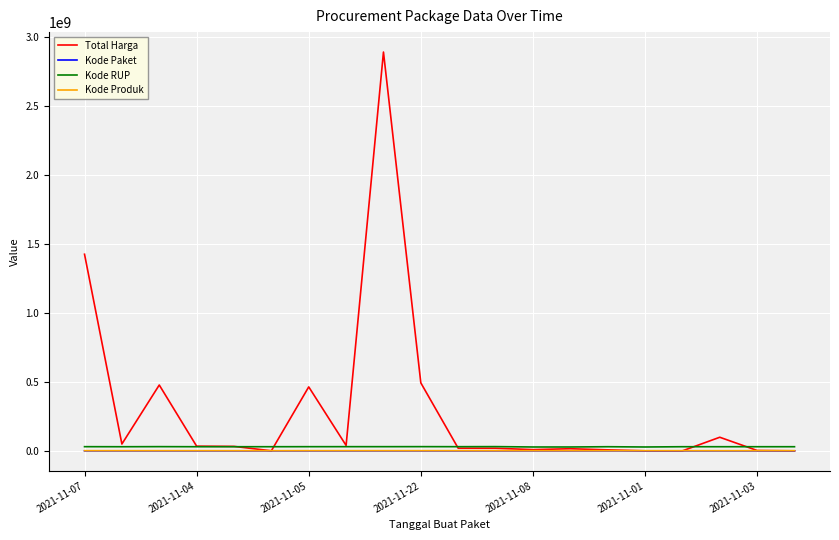

What is the maximum value shown in the chart?

2892122000